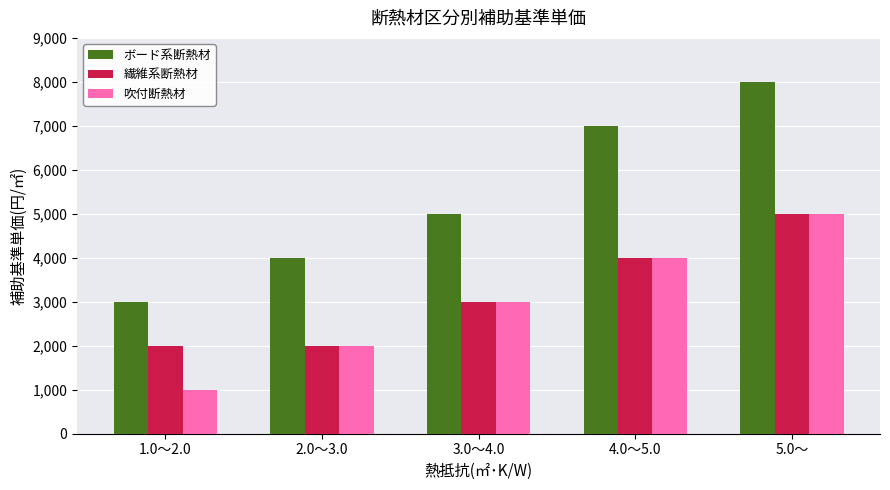

Reading right to left, list all the values displayed in this chart.

ボード系断熱材: 5.0～=8000	4.0～5.0=7000	3.0～4.0=5000	2.0～3.0=4000	1.0～2.0=3000
繊維系断熱材: 5.0～=5000	4.0～5.0=4000	3.0～4.0=3000	2.0～3.0=2000	1.0～2.0=2000
吹付断熱材: 5.0～=5000	4.0～5.0=4000	3.0～4.0=3000	2.0～3.0=2000	1.0～2.0=1000